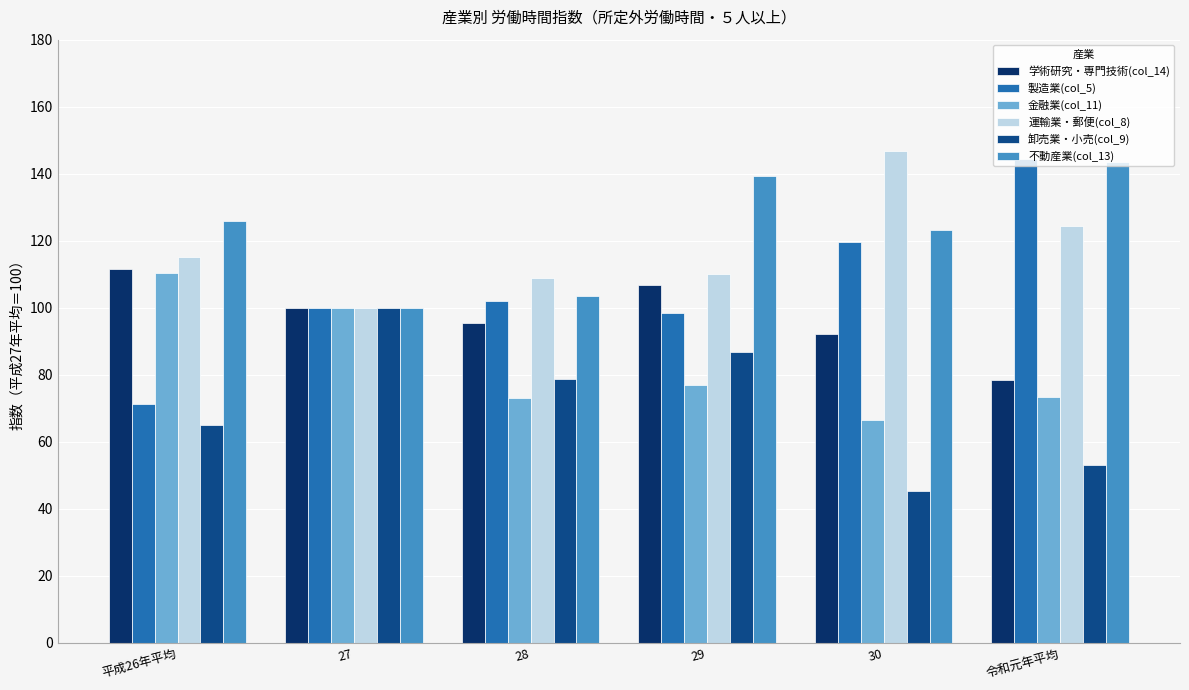

How many distinct data groups are displayed?

6